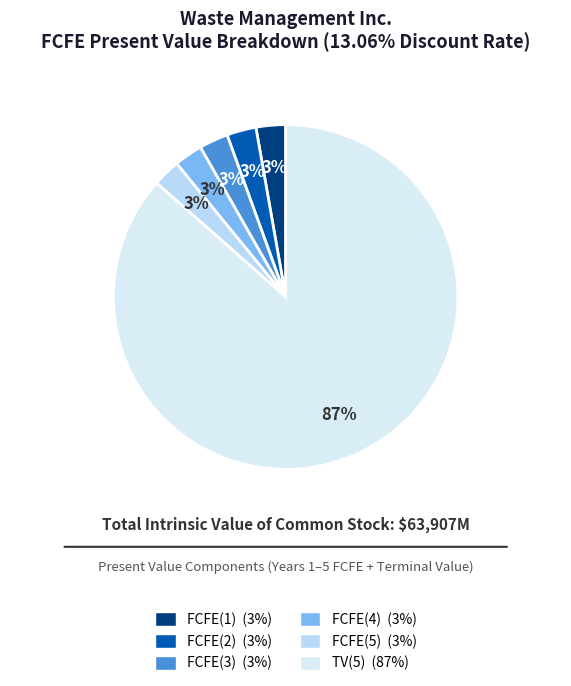

Rank the categories by value from lowest to highest.

FCFE(5), FCFE(4), FCFE(3), FCFE(2), FCFE(1), TV(5)